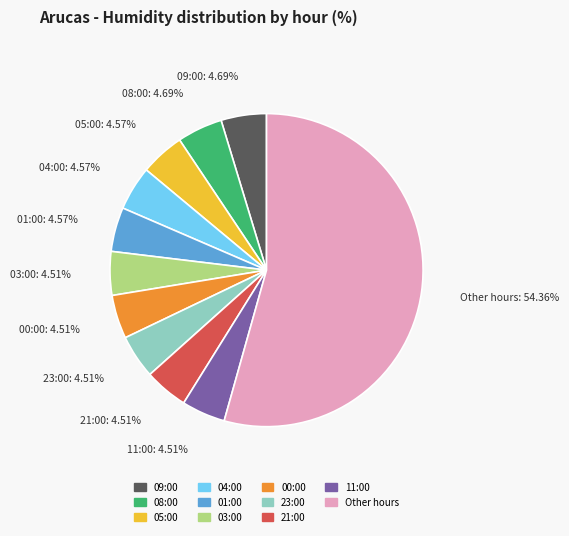

Is there a majority slice in this chart?

Yes